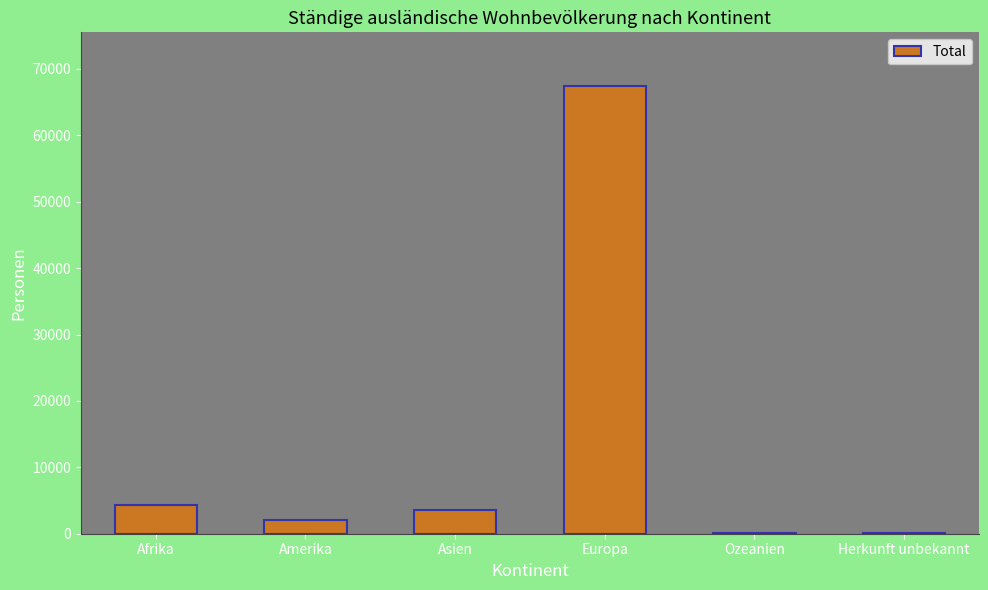

What is the sum of all values?

77619